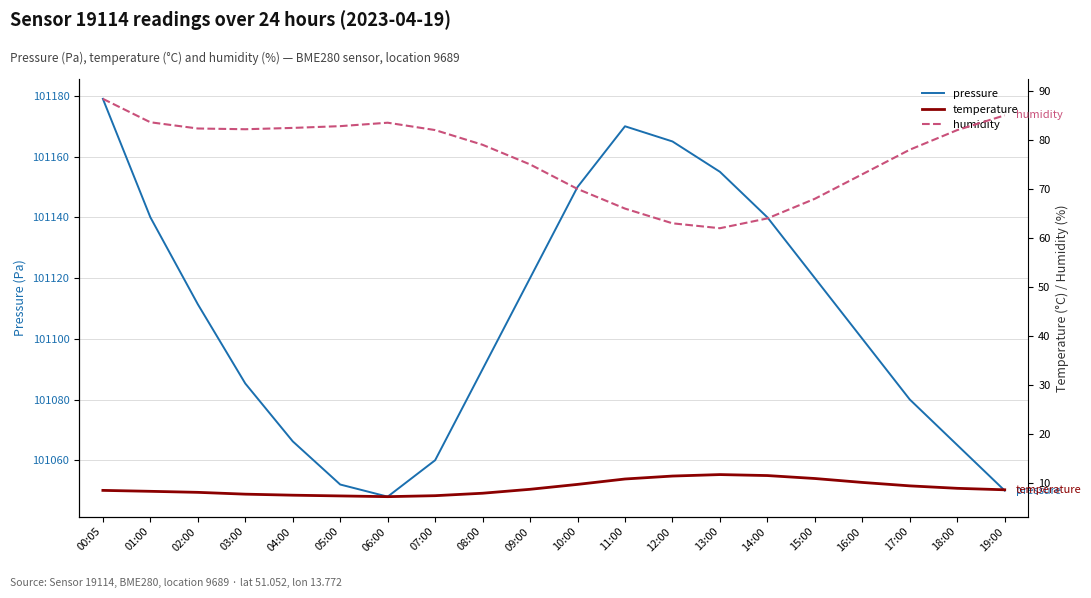

Which category has the lowest value in the pressure series?

06:00